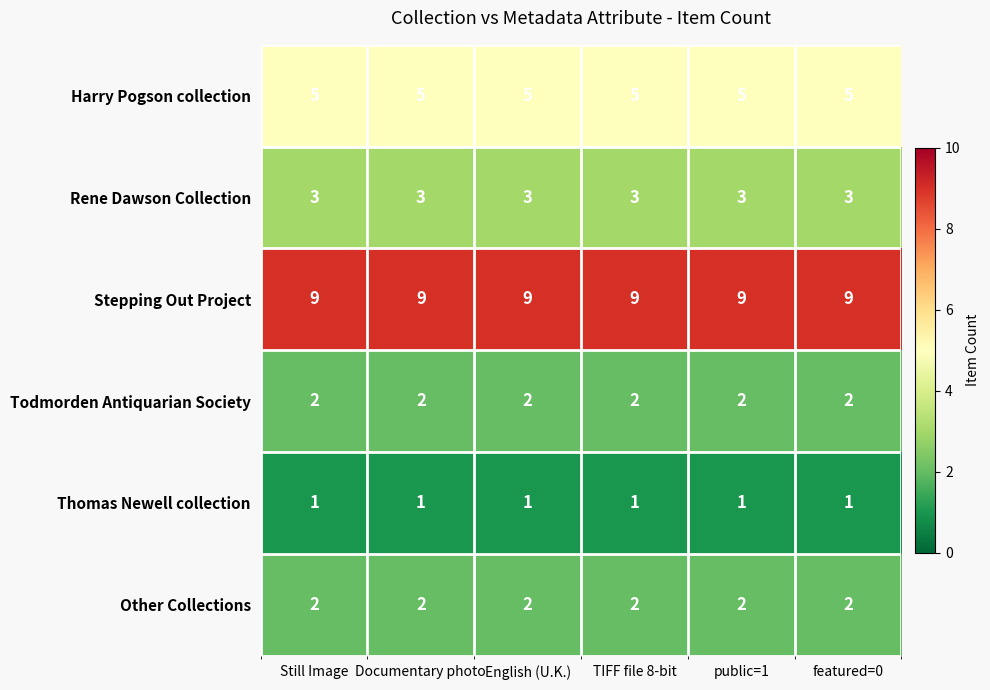

True or false: Todmorden Antiquarian Society has a value of 2 at Documentary photo.

True